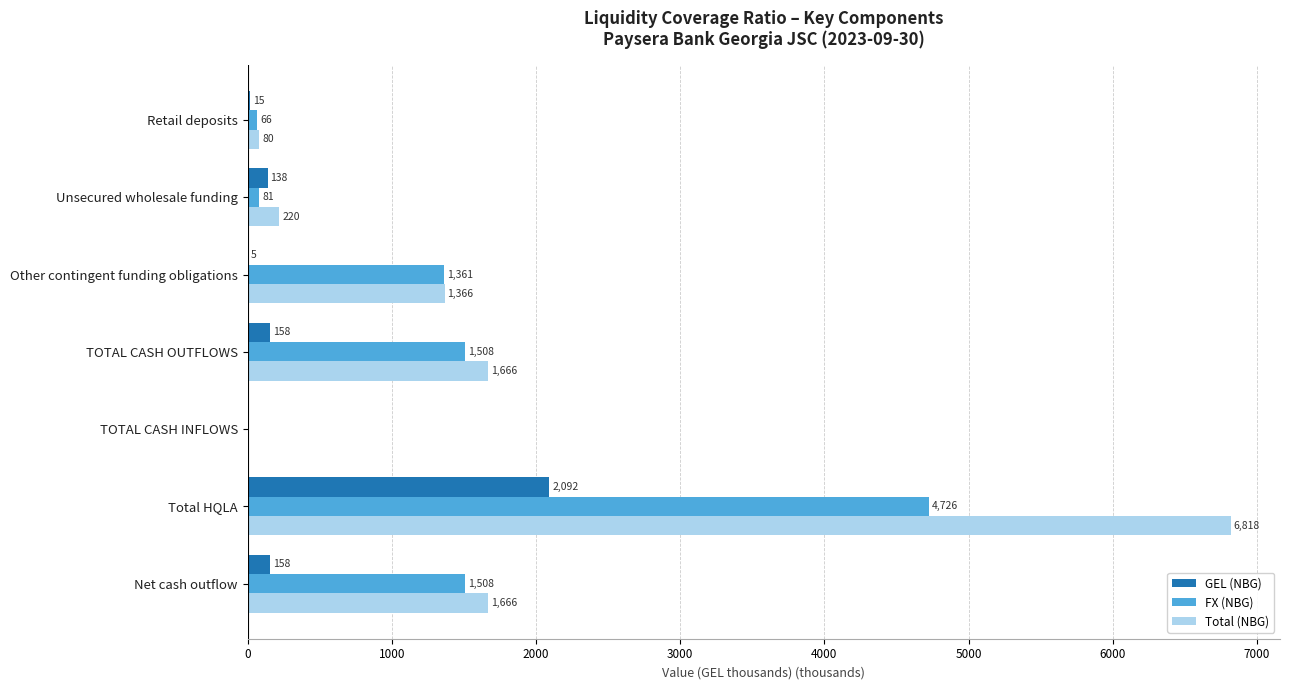

Count the number of categories in the chart.

7